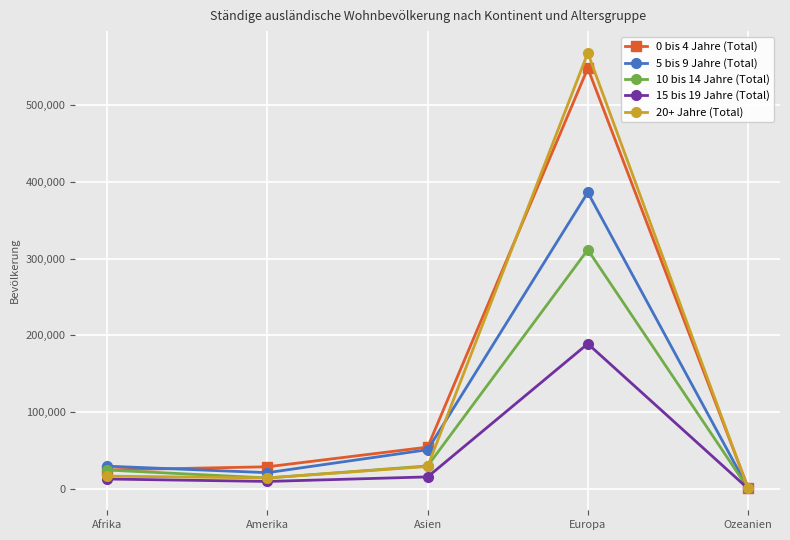

Where is 5 bis 9 Jahre (Total) nearest to the value 193611?

Asien